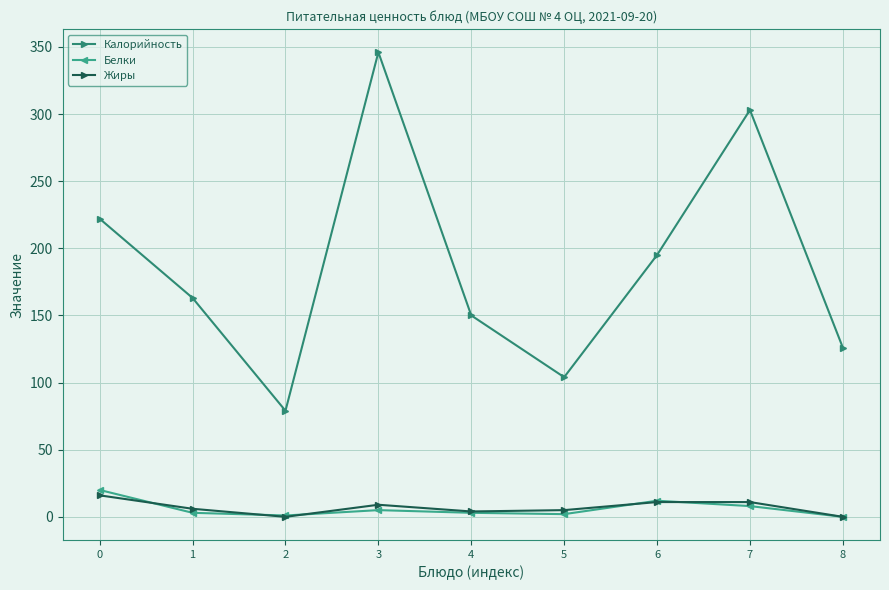

What is the sum of the Калорийность values at 6 and 4?

345